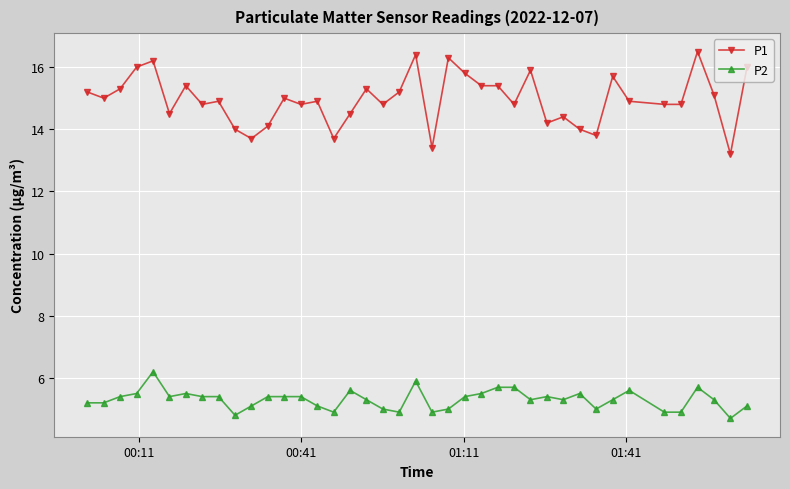

List the series in order of their overall mean, lowest first.

P2, P1